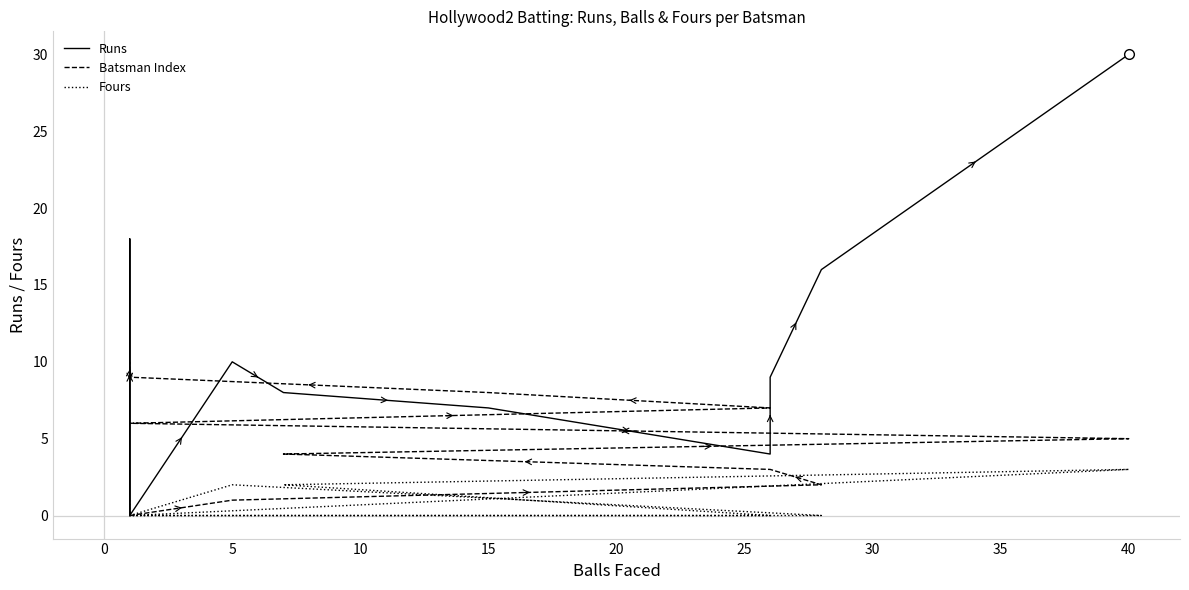

Which series changed the most between 30 and 35?

Runs